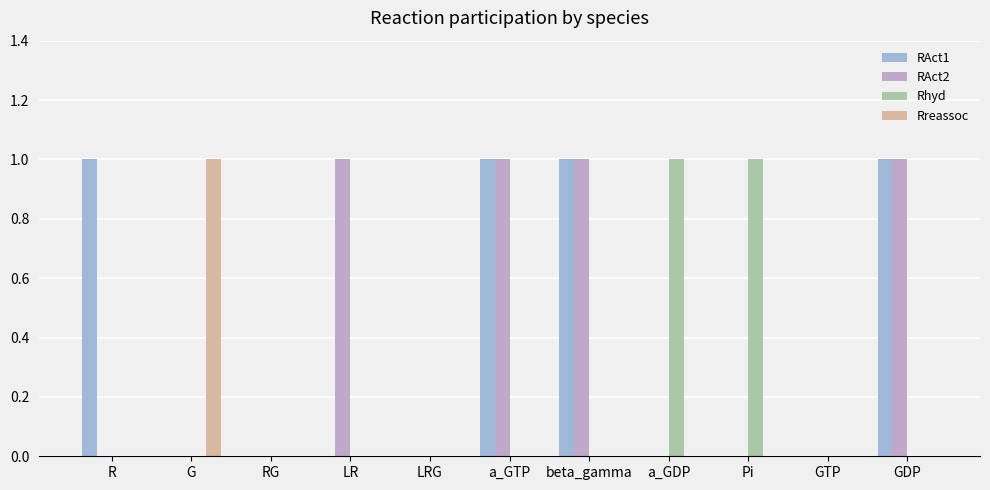

What are all the series names shown in the legend?

RAct1, RAct2, Rhyd, Rreassoc